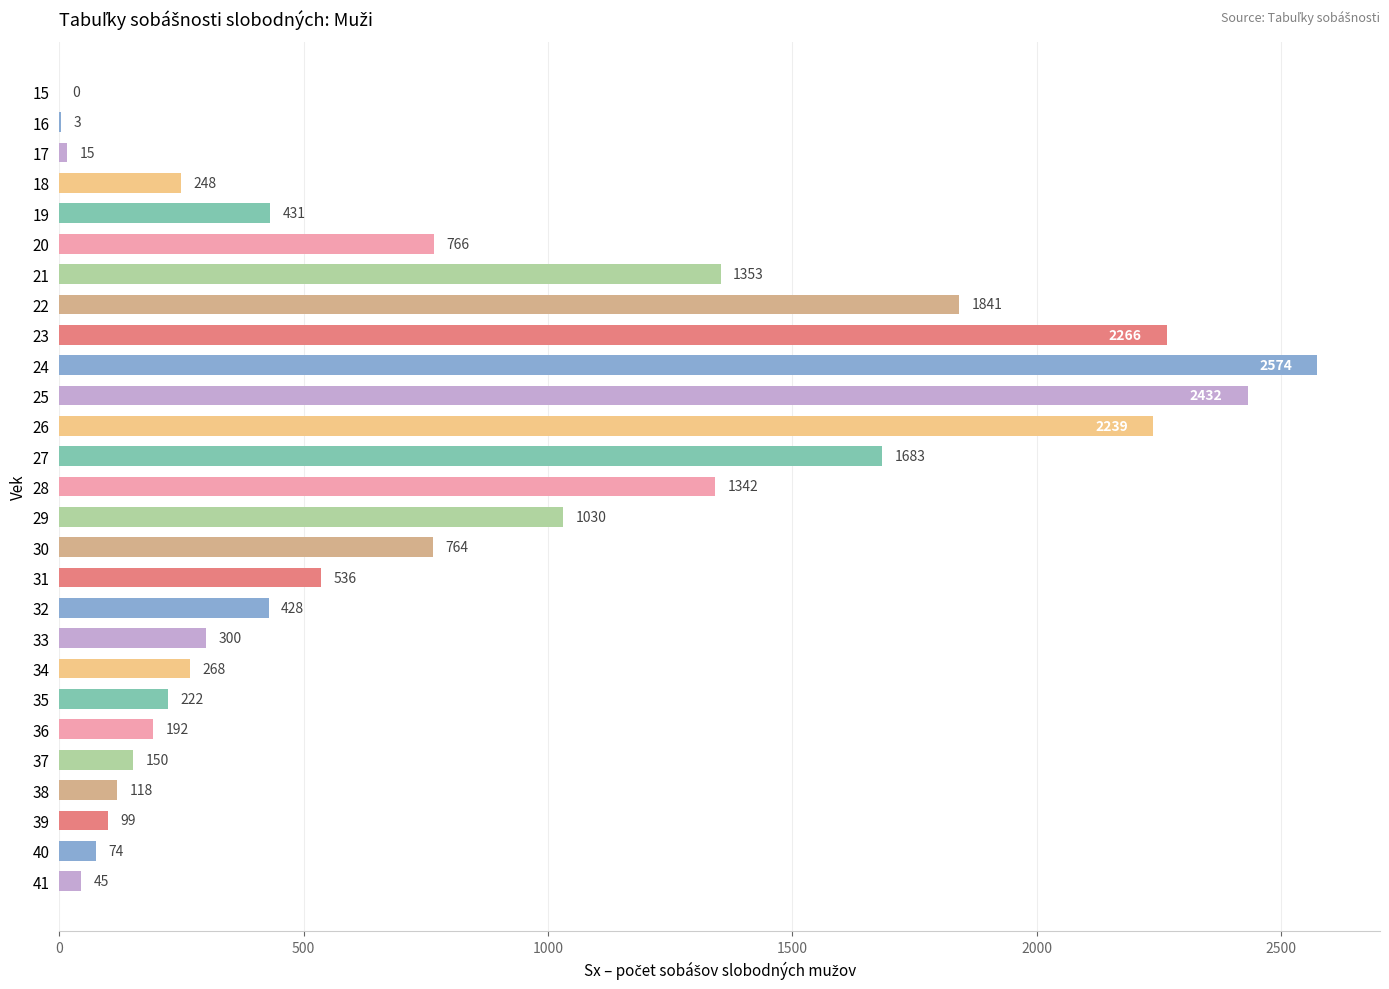

True or false: the data shows 168 at 24.

False